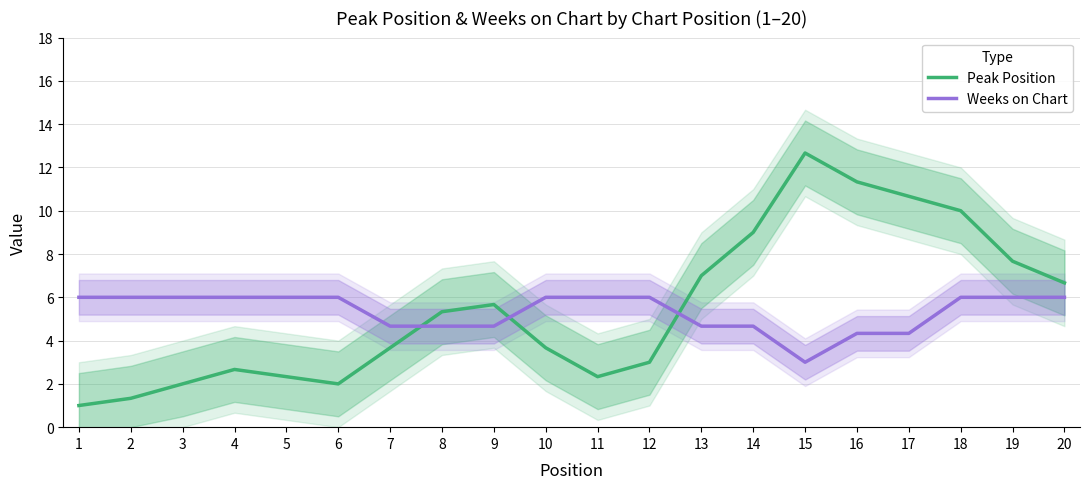

List the labels in order of Peak Position value, largest first.

15, 16, 17, 18, 14, 19, 13, 20, 9, 8, 7, 10, 12, 4, 5, 11, 3, 6, 2, 1